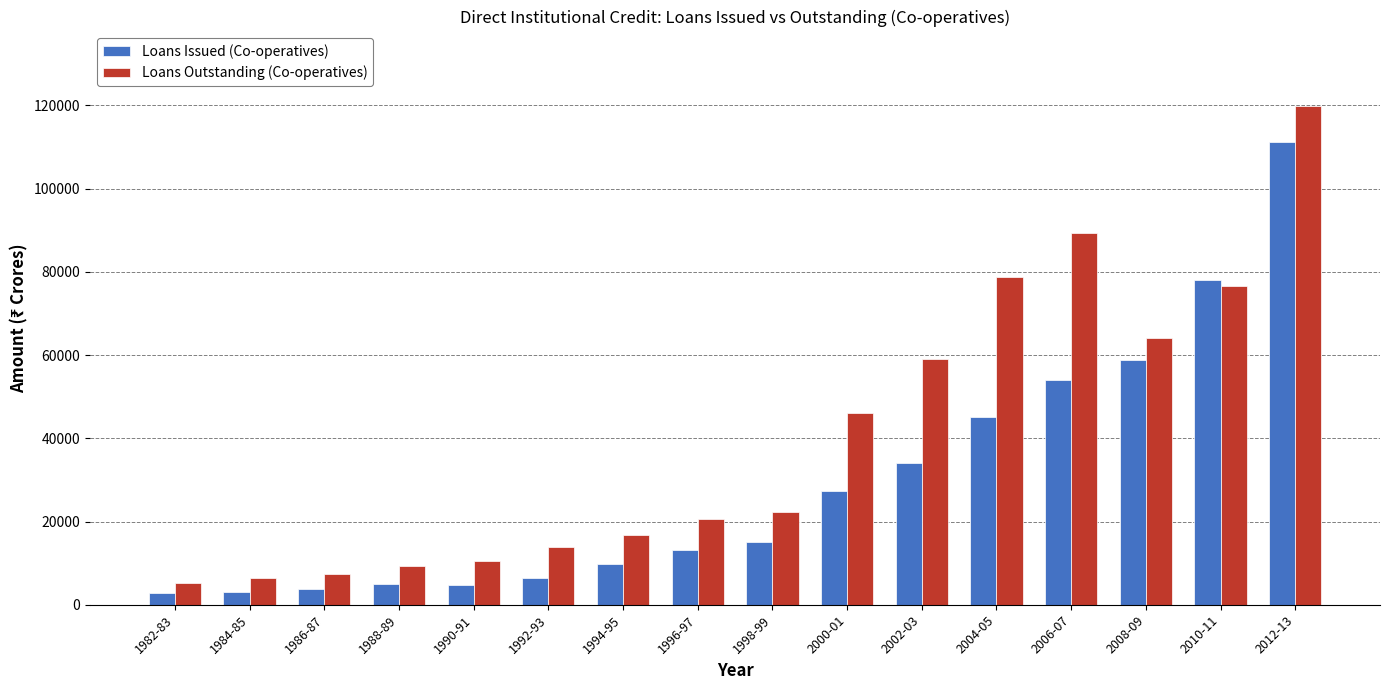

Which label corresponds to the largest value in the chart?

2012-13